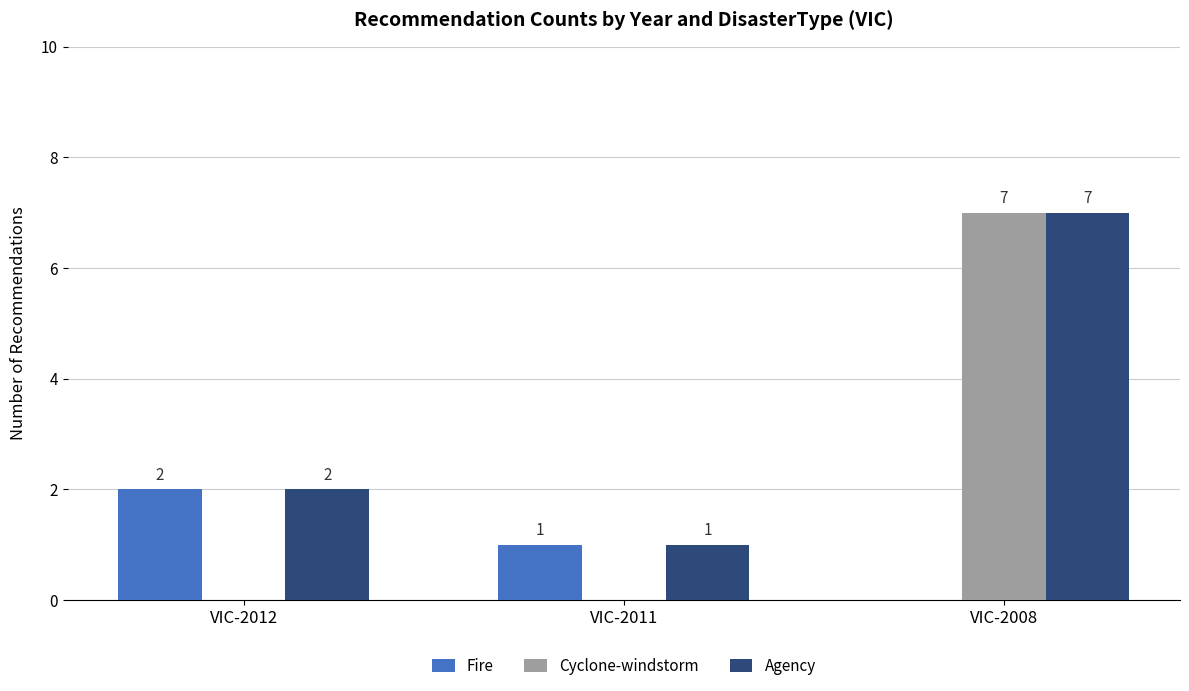

What is the maximum value for Fire?

2